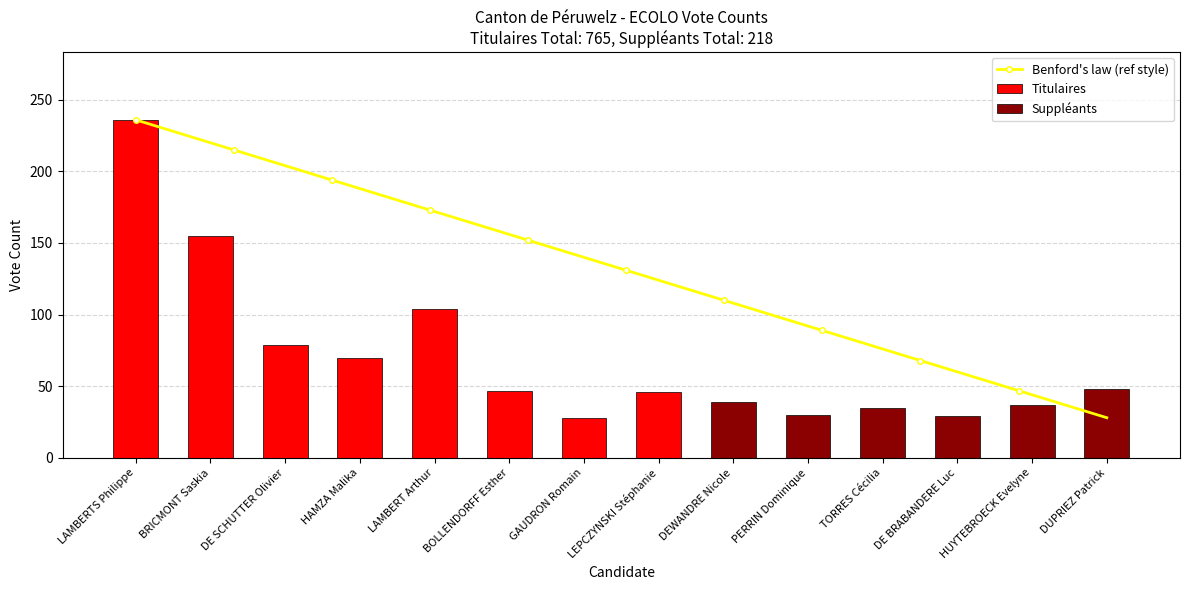

What is the difference between the maximum and second lowest values?

190